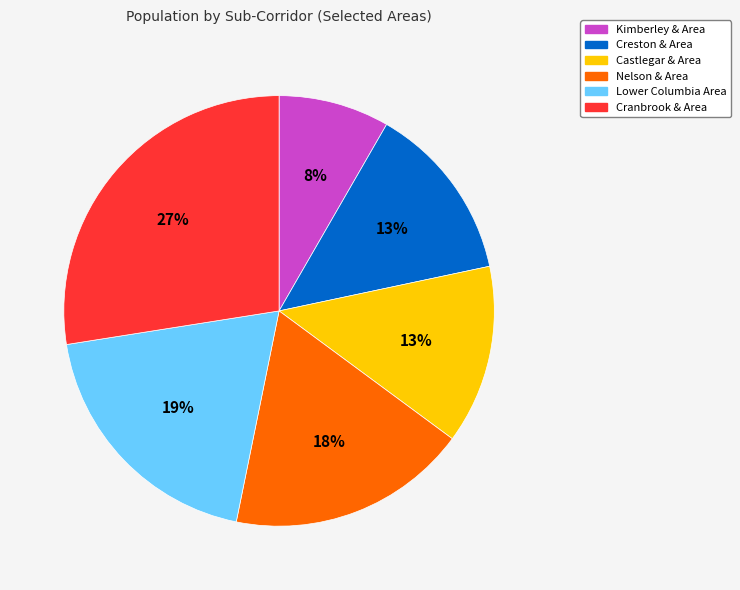

Between Cranbrook & Area and Lower Columbia Area, which is larger?

Cranbrook & Area